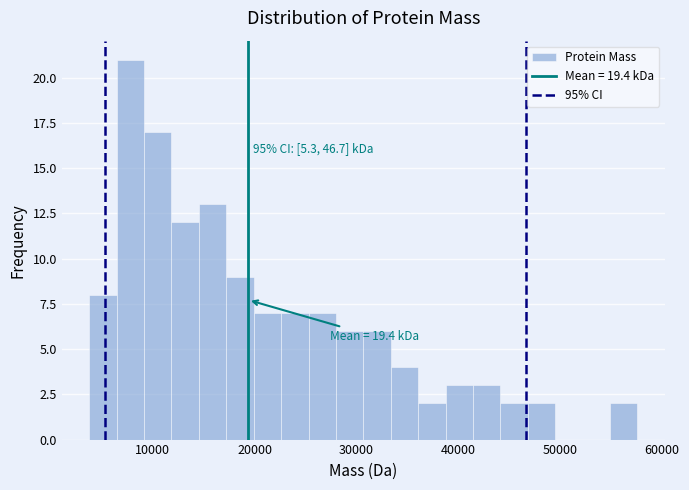

Around what value on the x-axis is the tallest bar? Give the approximate position of its centre, as read against the axis.

8000